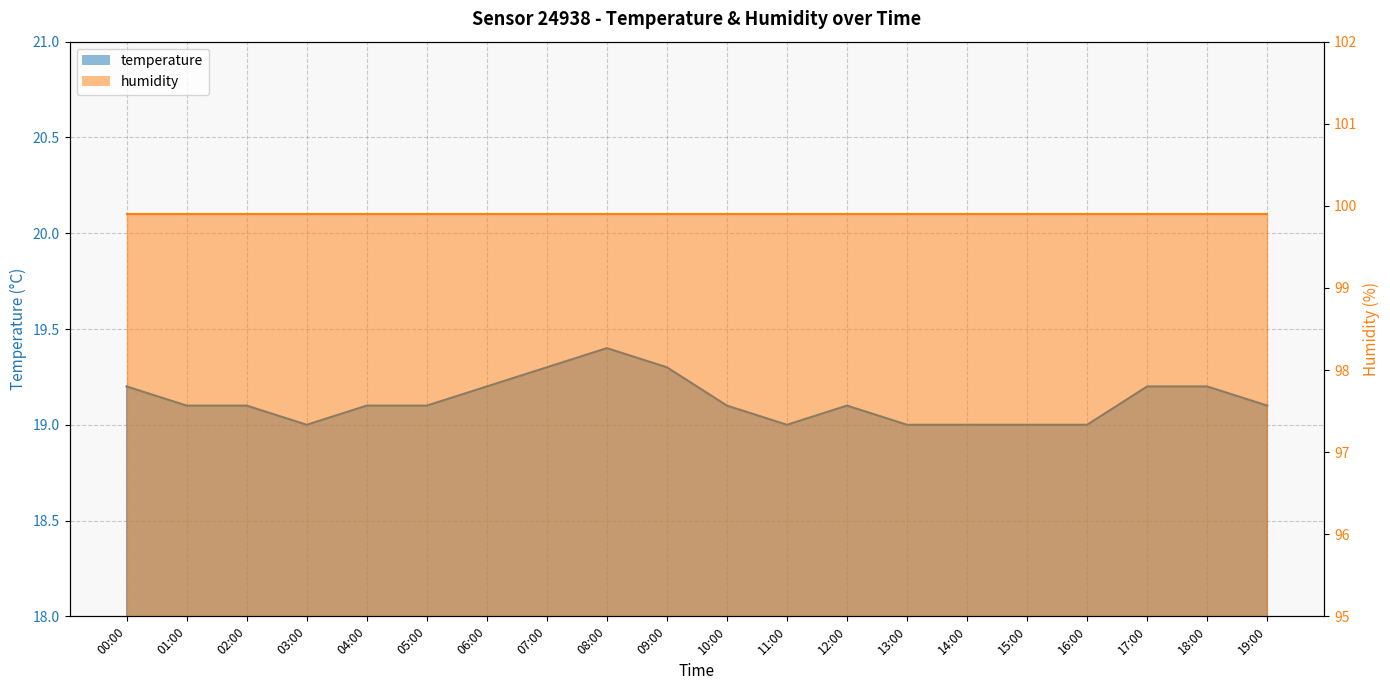

Between 10:00 and 19:00, which is larger?

10:00